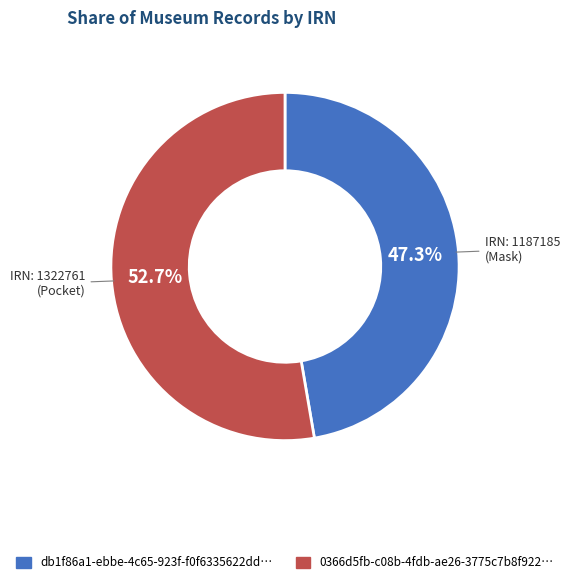

Is there a majority slice in this chart?

Yes